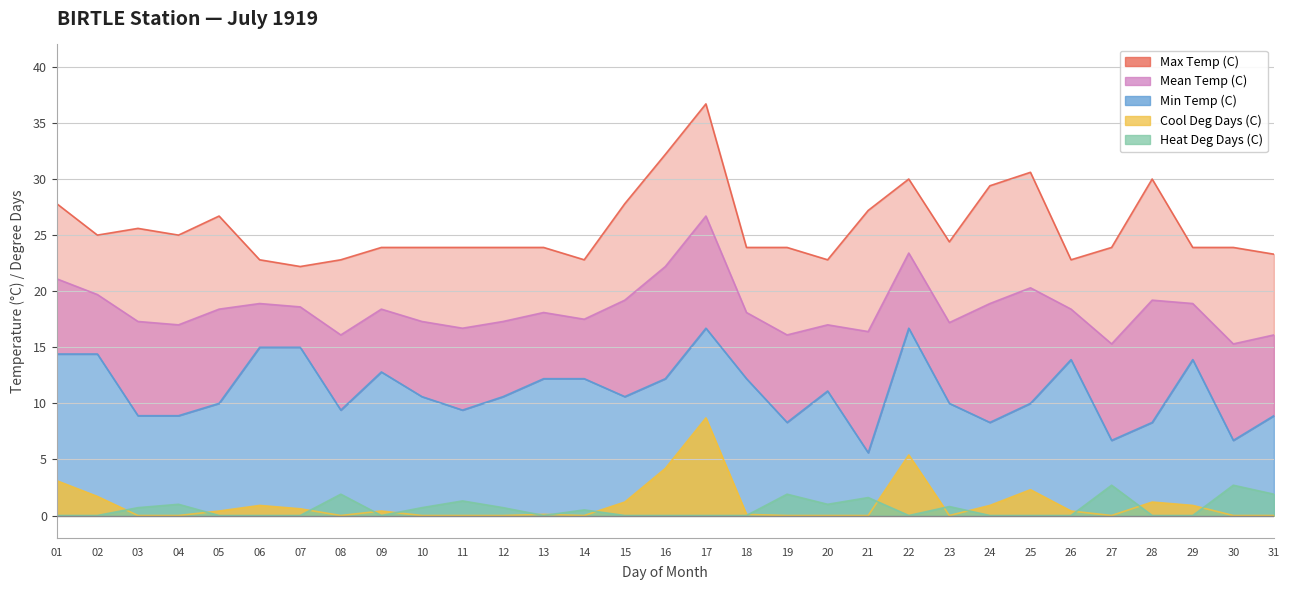

Reading left to right, transcribe all the data shown in this chart.

Max Temp (C): 01=27.8	02=25.0	03=25.6	04=25.0	05=26.7	06=22.8	07=22.2	08=22.8	09=23.9	10=23.9	11=23.9	12=23.9	13=23.9	14=22.8	15=27.8	16=32.2	17=36.7	18=23.9	19=23.9	20=22.8	21=27.2	22=30.0	23=24.4	24=29.4	25=30.6	26=22.8	27=23.9	28=30.0	29=23.9	30=23.9	31=23.3
Mean Temp (C): 01=21.1	02=19.7	03=17.3	04=17.0	05=18.4	06=18.9	07=18.6	08=16.1	09=18.4	10=17.3	11=16.7	12=17.3	13=18.1	14=17.5	15=19.2	16=22.2	17=26.7	18=18.1	19=16.1	20=17.0	21=16.4	22=23.4	23=17.2	24=18.9	25=20.3	26=18.4	27=15.3	28=19.2	29=18.9	30=15.3	31=16.1
Min Temp (C): 01=14.4	02=14.4	03=8.9	04=8.9	05=10.0	06=15.0	07=15.0	08=9.4	09=12.8	10=10.6	11=9.4	12=10.6	13=12.2	14=12.2	15=10.6	16=12.2	17=16.7	18=12.2	19=8.3	20=11.1	21=5.6	22=16.7	23=10.0	24=8.3	25=10.0	26=13.9	27=6.7	28=8.3	29=13.9	30=6.7	31=8.9
Cool Deg Days (C): 01=3.1	02=1.7	03=0.0	04=0.0	05=0.4	06=0.9	07=0.6	08=0.0	09=0.4	10=0.0	11=0.0	12=0.0	13=0.1	14=0.0	15=1.2	16=4.2	17=8.7	18=0.1	19=0.0	20=0.0	21=0.0	22=5.4	23=0.0	24=0.9	25=2.3	26=0.4	27=0.0	28=1.2	29=0.9	30=0.0	31=0.0
Heat Deg Days (C): 01=0.0	02=0.0	03=0.7	04=1.0	05=0.0	06=0.0	07=0.0	08=1.9	09=0.0	10=0.7	11=1.3	12=0.7	13=0.0	14=0.5	15=0.0	16=0.0	17=0.0	18=0.0	19=1.9	20=1.0	21=1.6	22=0.0	23=0.8	24=0.0	25=0.0	26=0.0	27=2.7	28=0.0	29=0.0	30=2.7	31=1.9